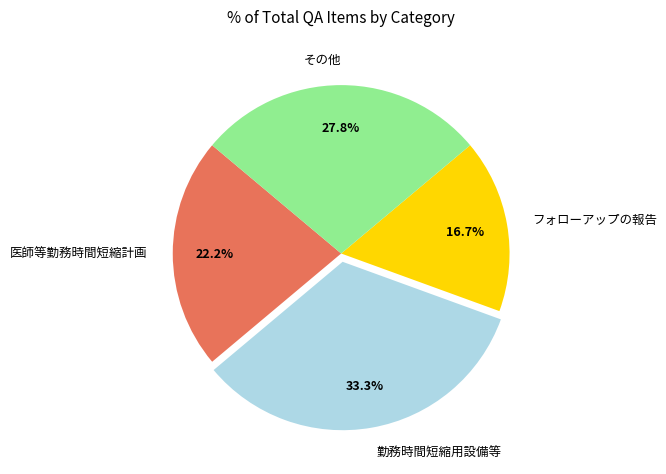

To the nearest percent, what portion does その他 represent?

28%